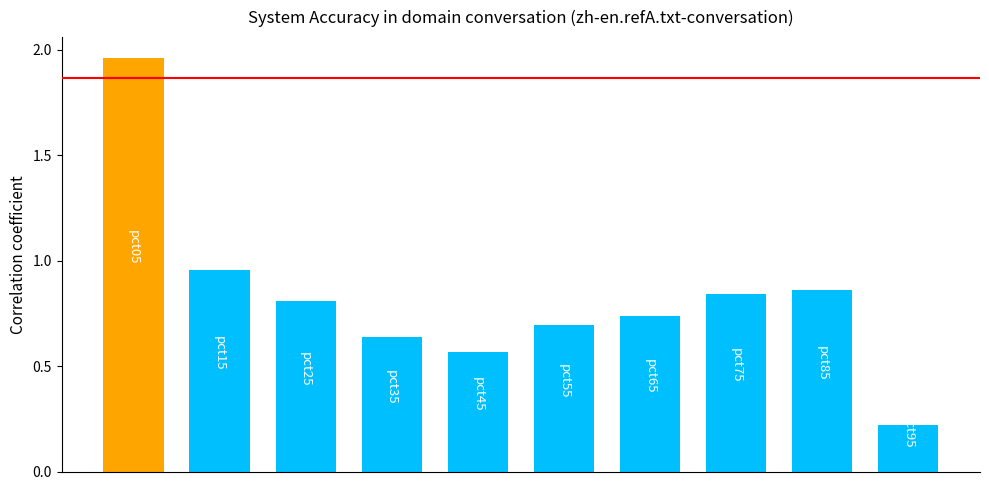

What is the sum of all values?

8.3